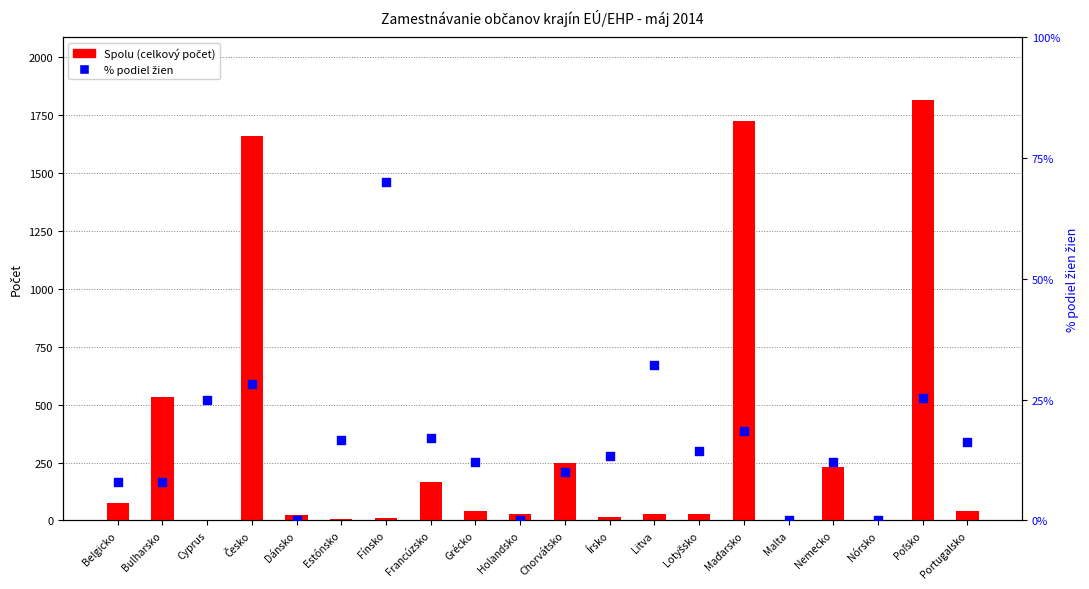

What is the total value across all series at Nemecko?

242.2